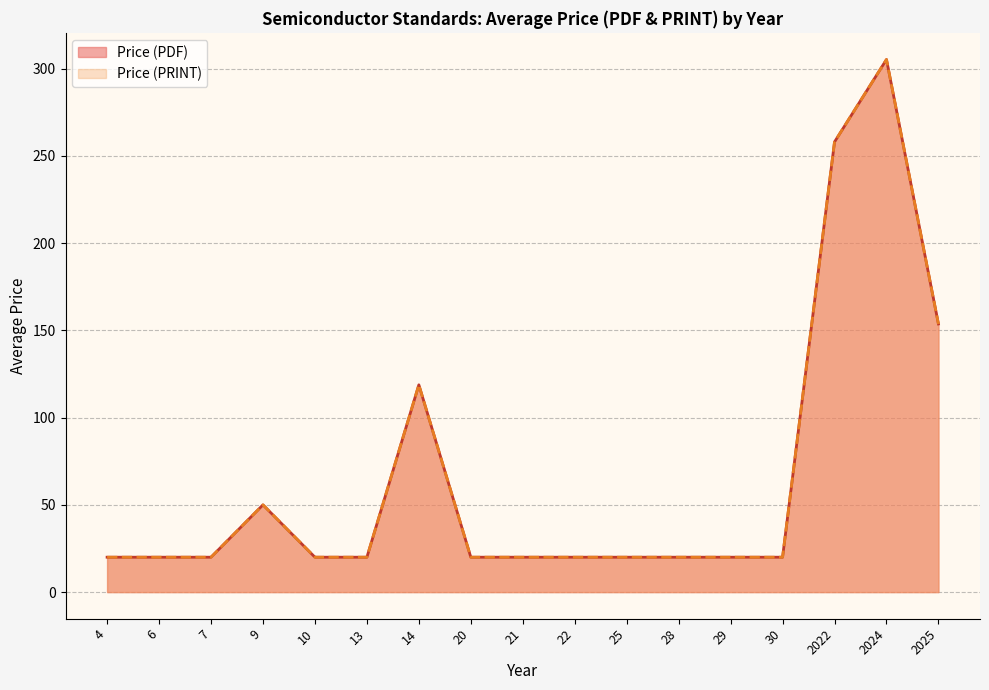

What value does the Price (PDF) series have at 6, to the nearest 10?

20